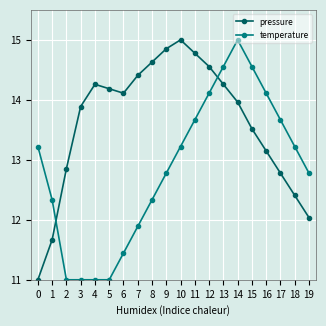

Is the value of temperature at 11 greater than the value of pressure at 12?

No